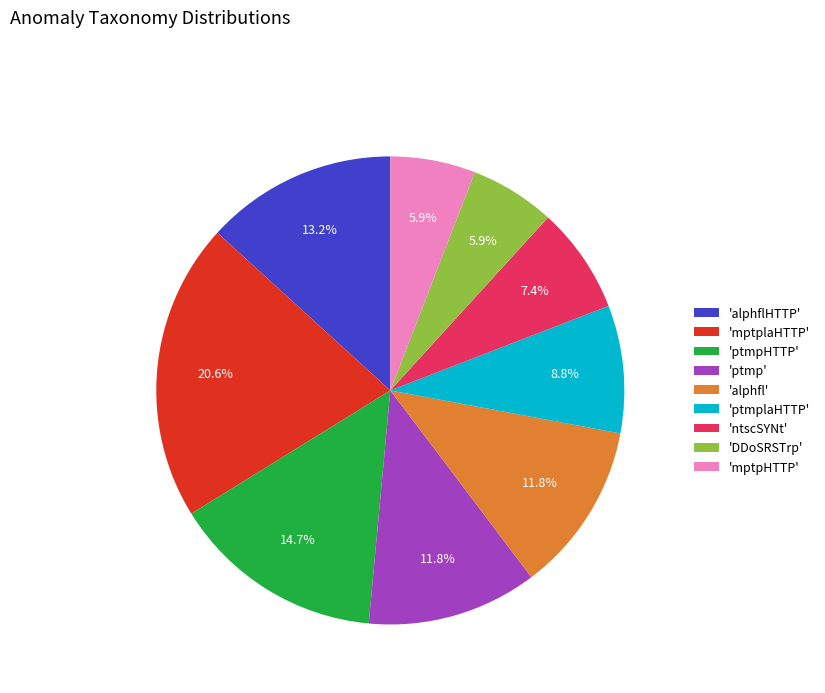

Combined, what portion of the pie is 'ptmp' and 'alphflHTTP'?

25.0%